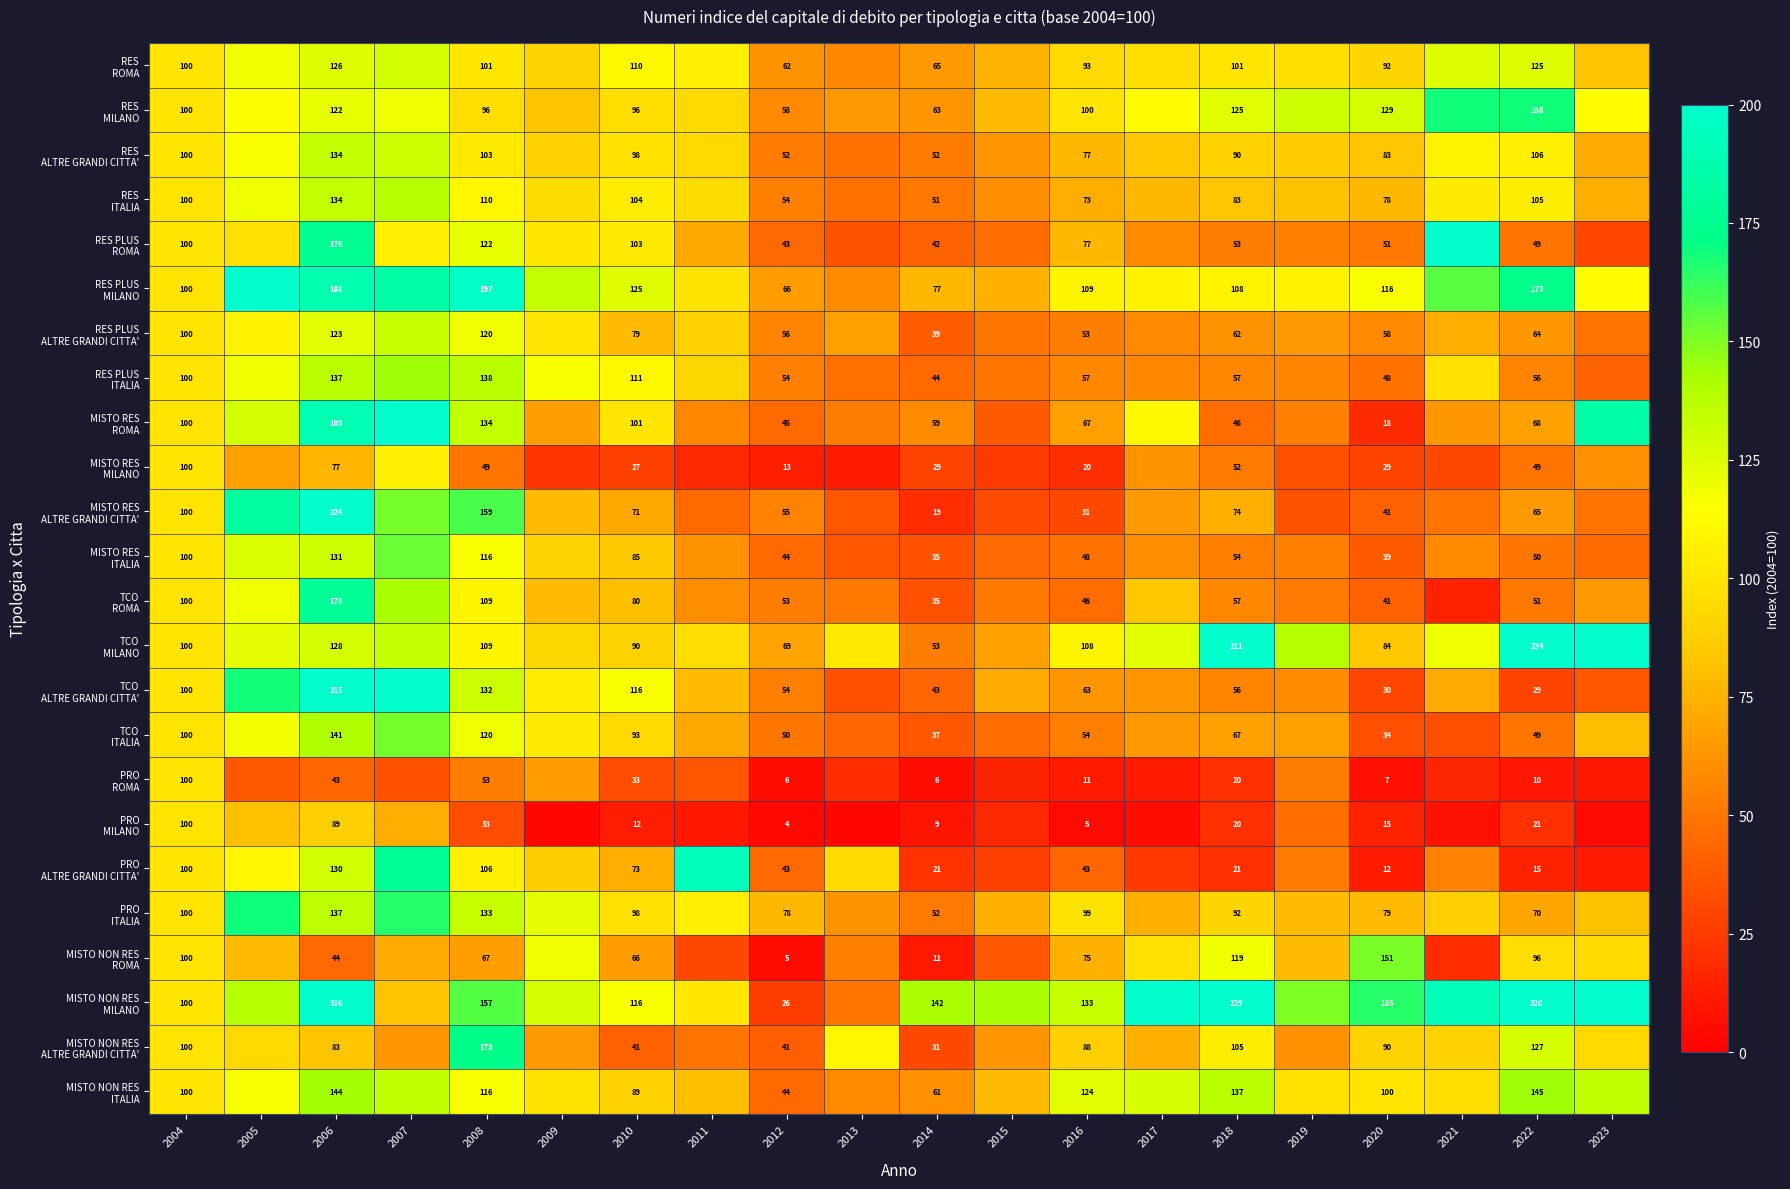

At which label does PRO ROMA first exceed 20?

2004